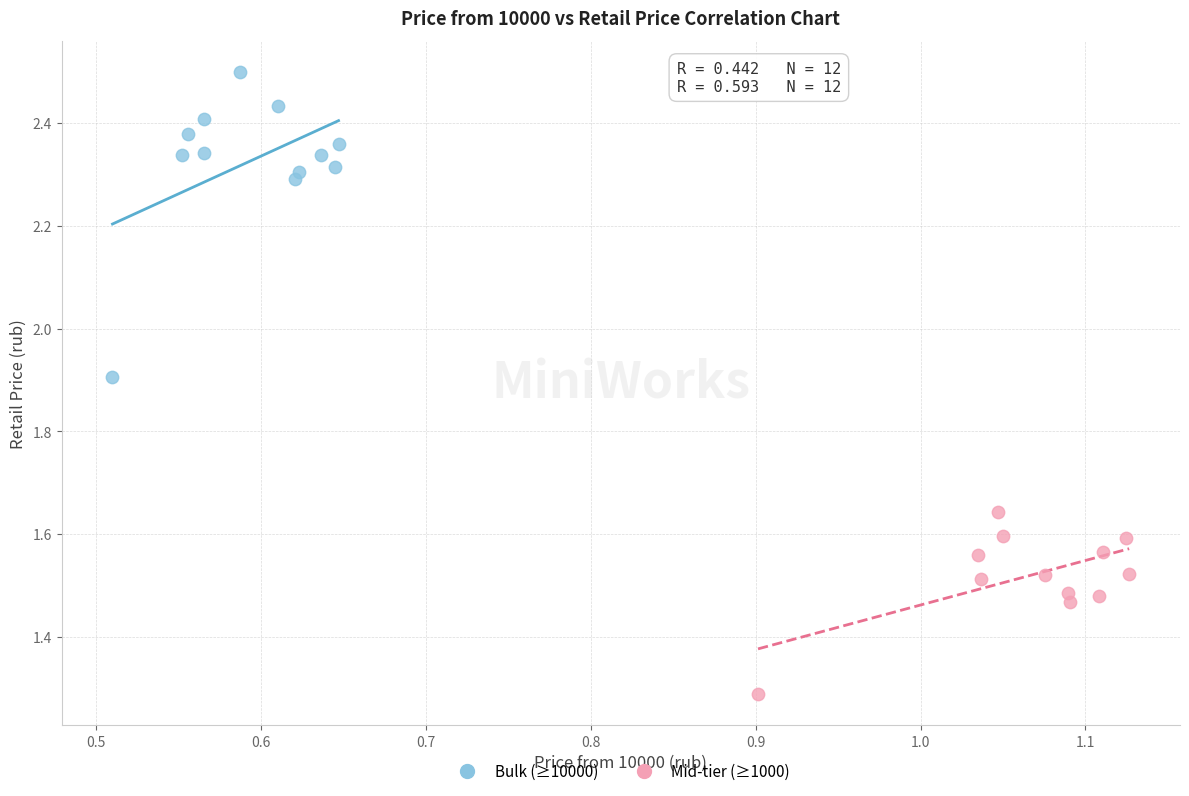

Which series reaches the maximum Y coordinate?

Bulk (≥10000)